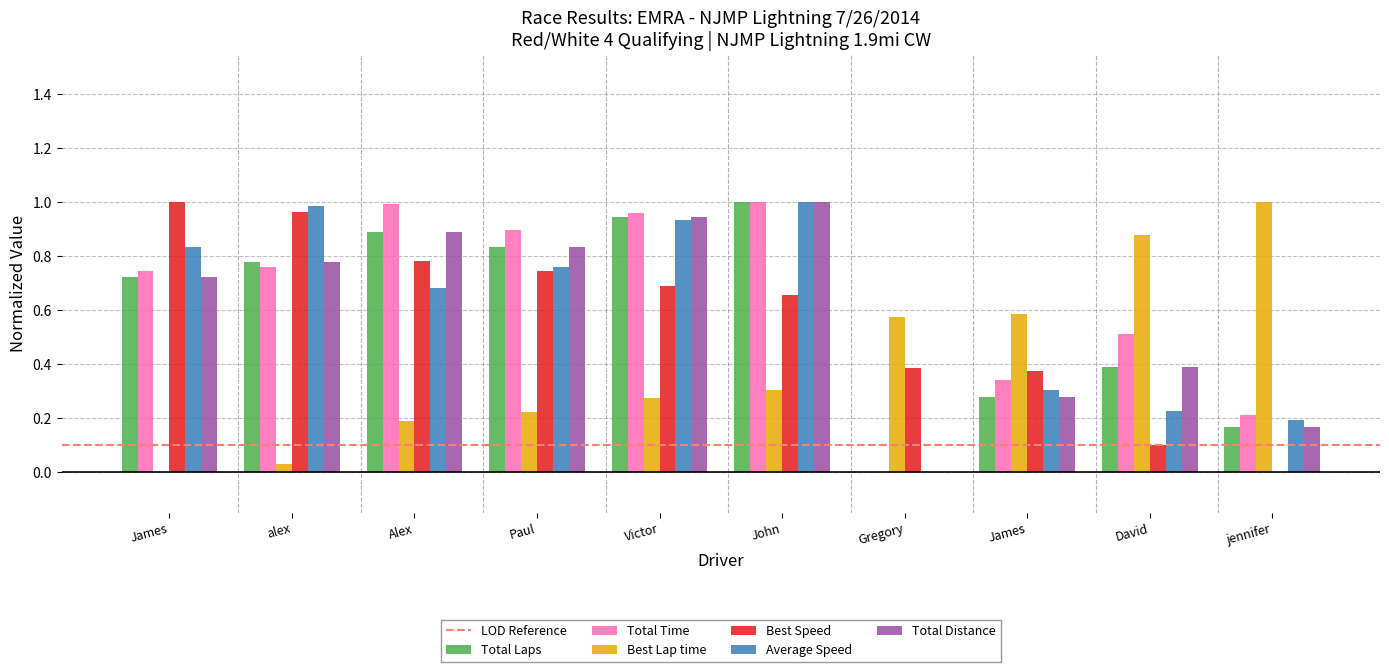

How many values in the Total Distance series exceed 0?

9